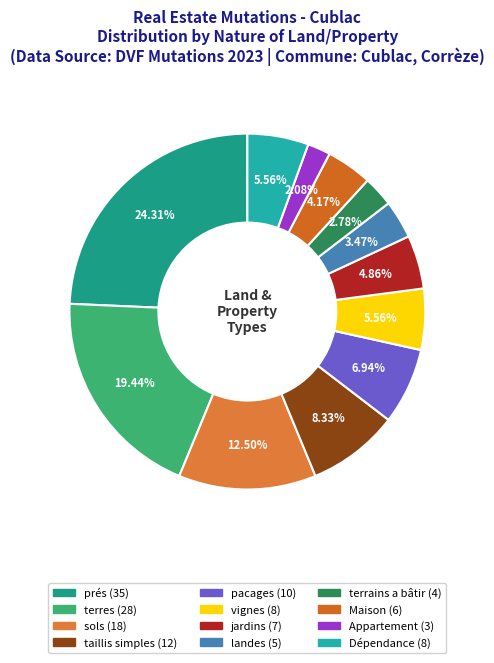

How many slices are in this pie chart?

12